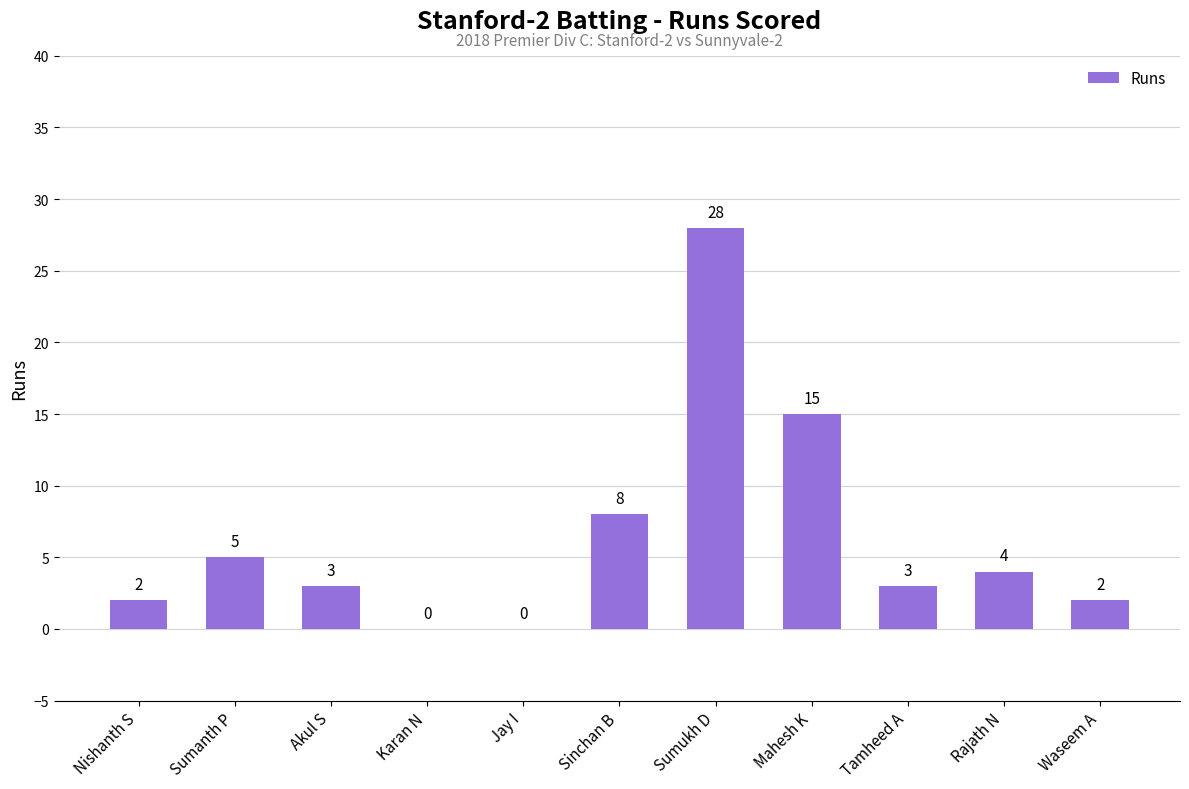

Where does the data first go above 3?

Sumanth P